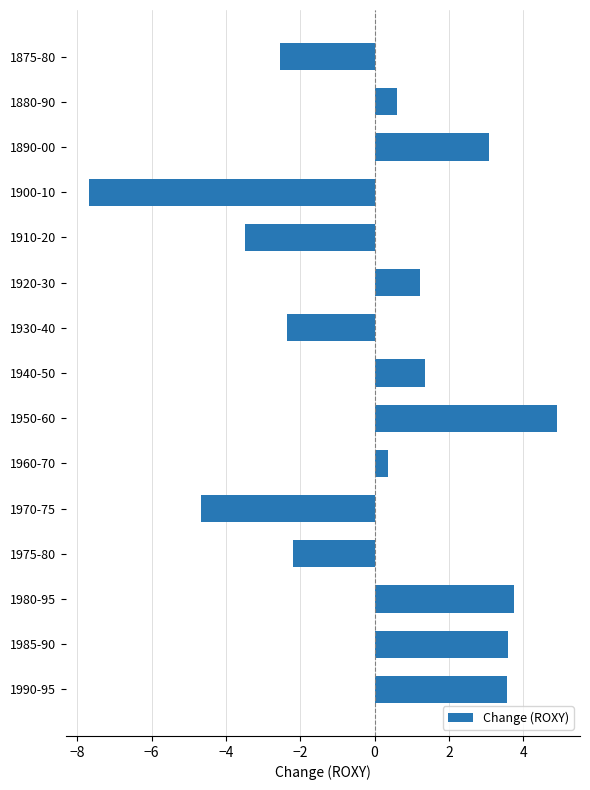

What is the value of the 14th bar from the top?

3.6